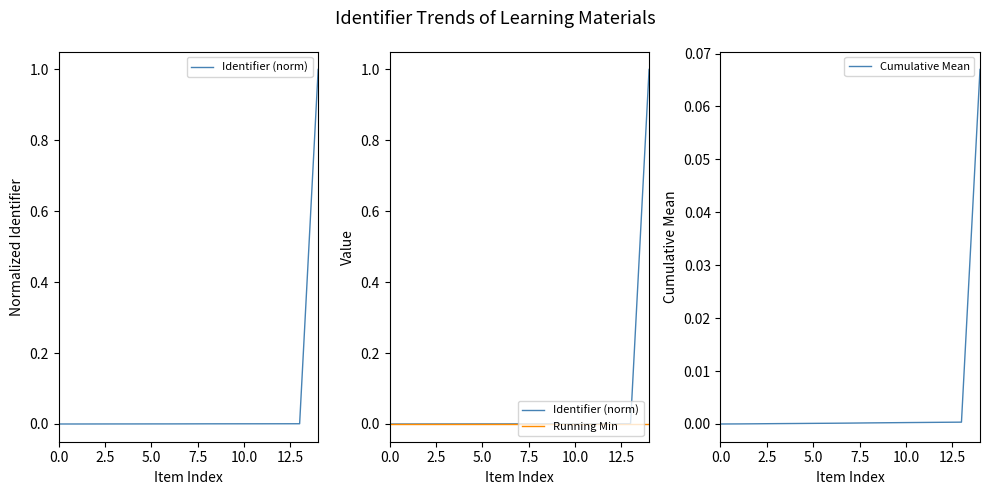

How many lines are shown in the chart?

3